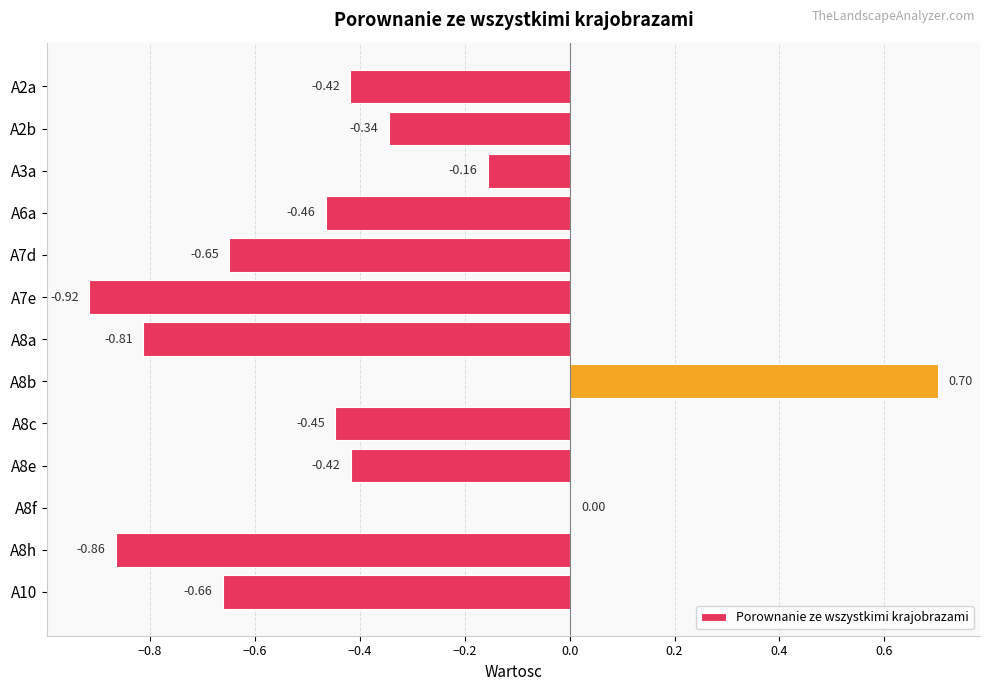

What is the change in value from A2b to A8b?

+1.0